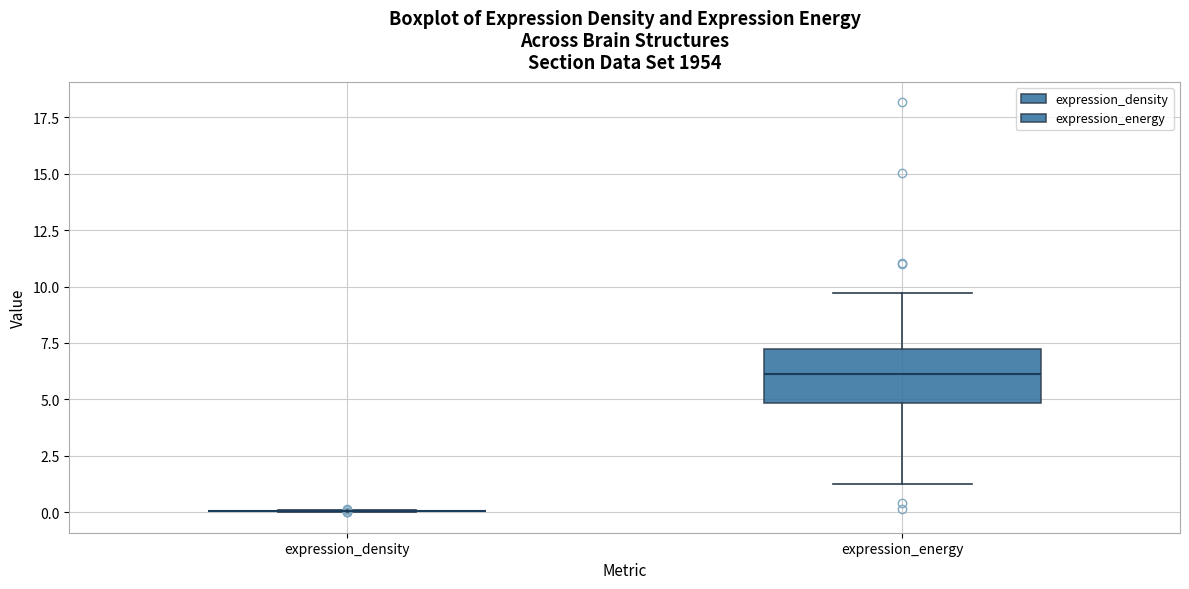

Reading left to right, read every box against the y-axis: the position of its median line, the range the box covers, and the ends of its whiskers. The values are not printed on the chart, so give them approximately, as read against the axis.

expression_density: box collapsed to a line at 0.0, whiskers 0.0 to 0.0
expression_energy: median 6.0, box 5.0 to 7.0, whiskers 1.0 to 9.5